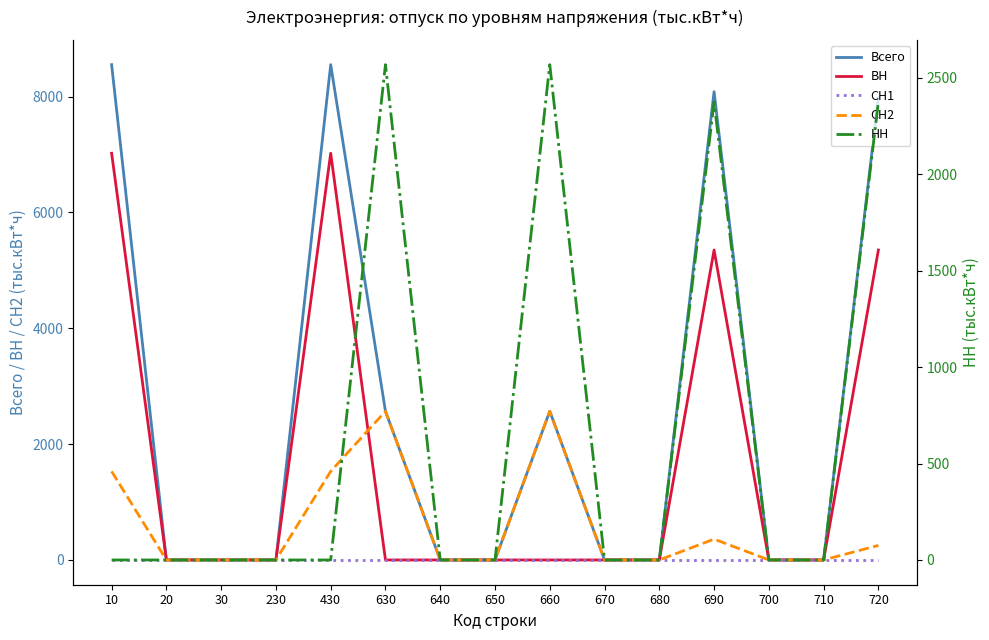

Rank the series by their maximum value, from lowest to highest.

СН1, СН2, НН, ВН, Всего